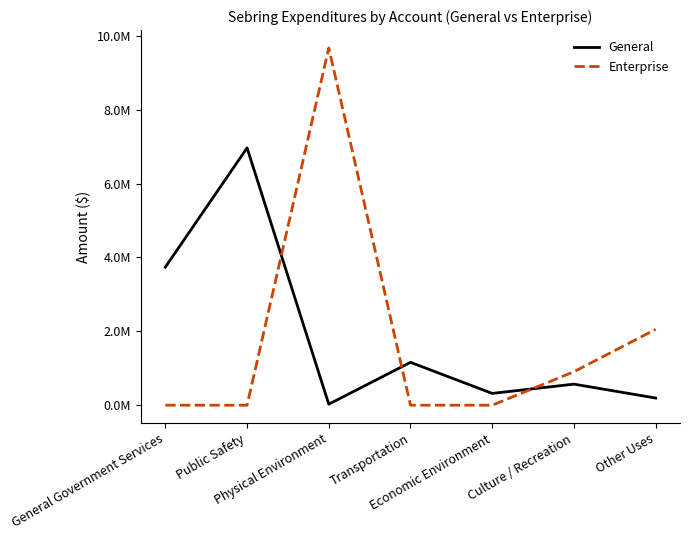

True or false: General and Enterprise intersect in this chart.

True